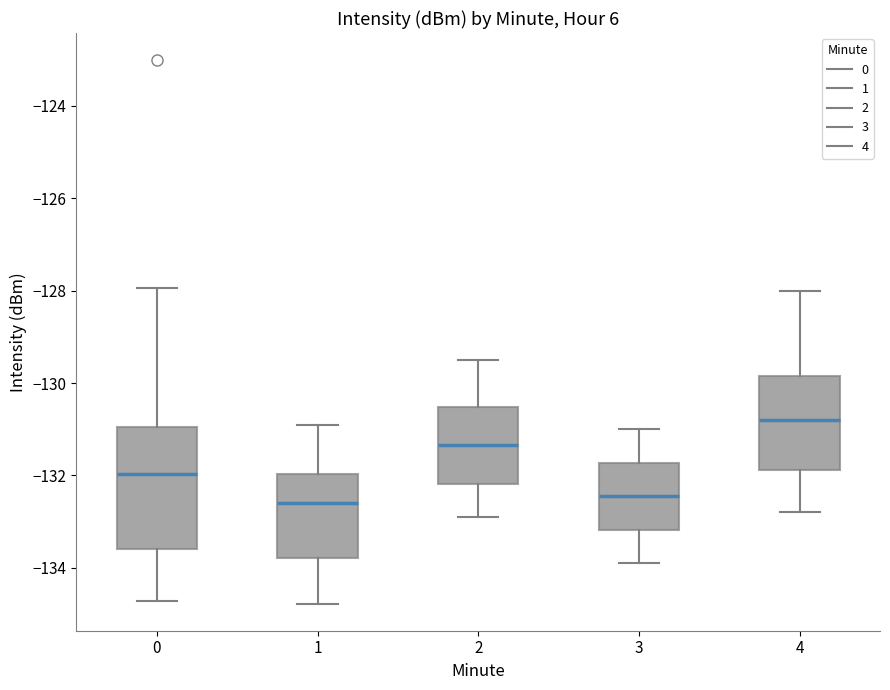

Which box is the tallest, from its lower edge to its upper edge?

0